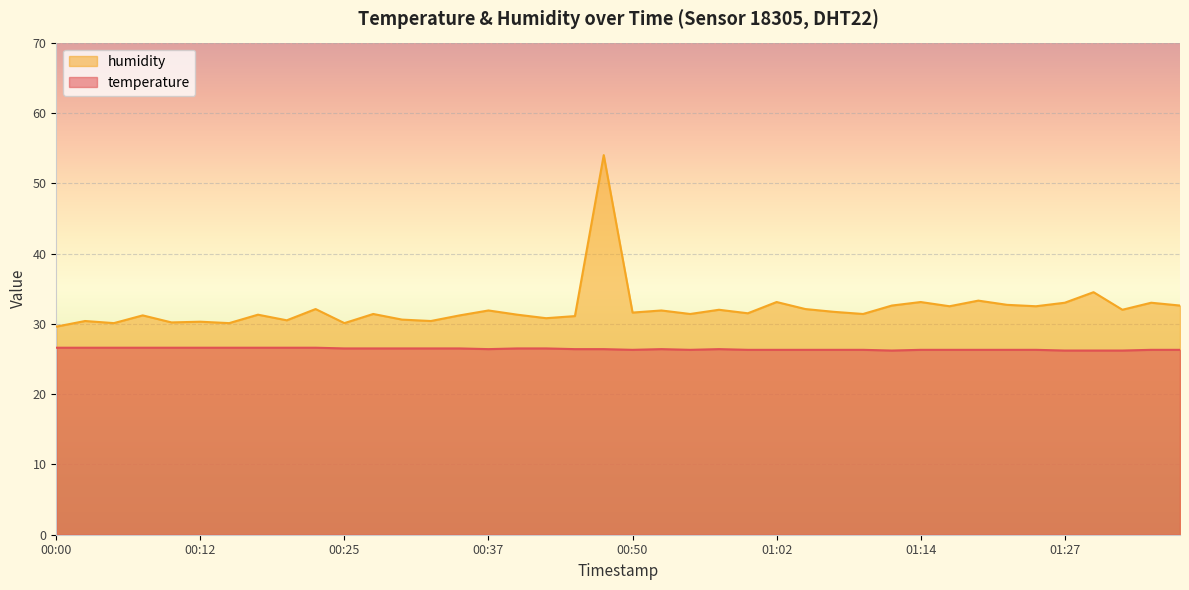

Which series has the largest total across all categories?

humidity